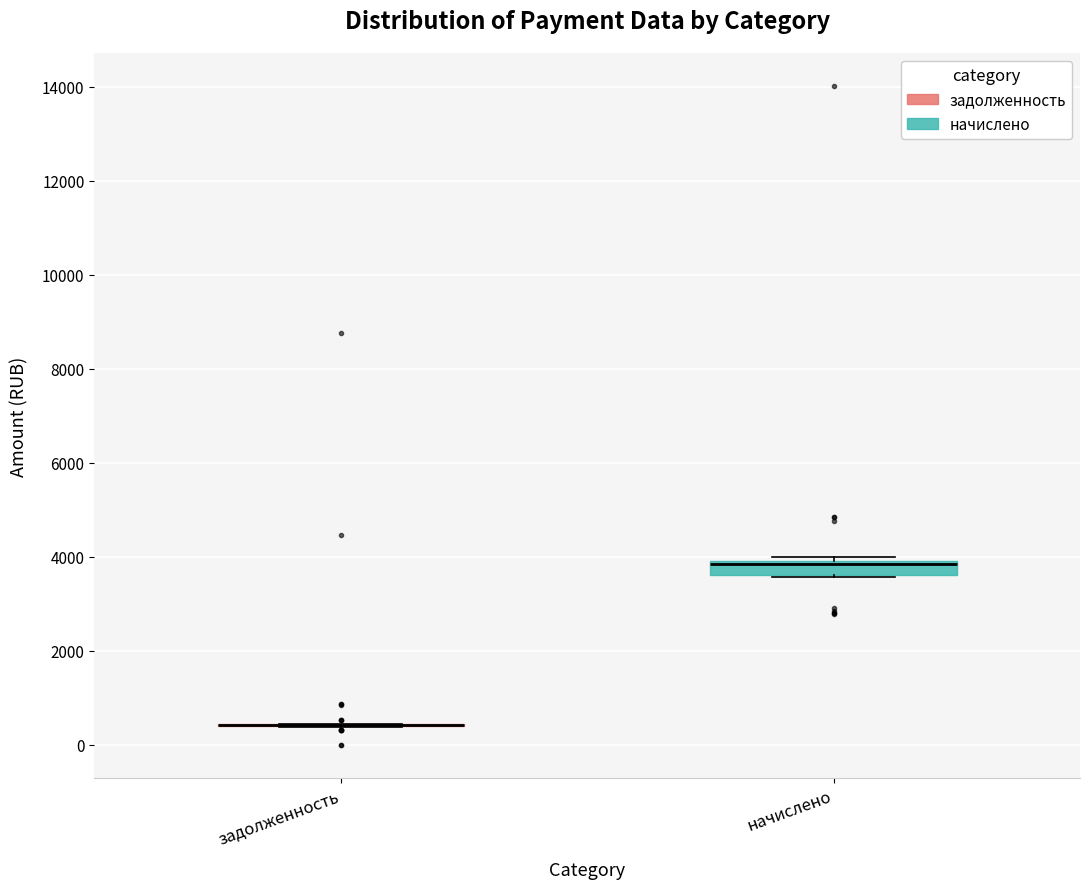

Which box is the tallest, from its lower edge to its upper edge?

начислено